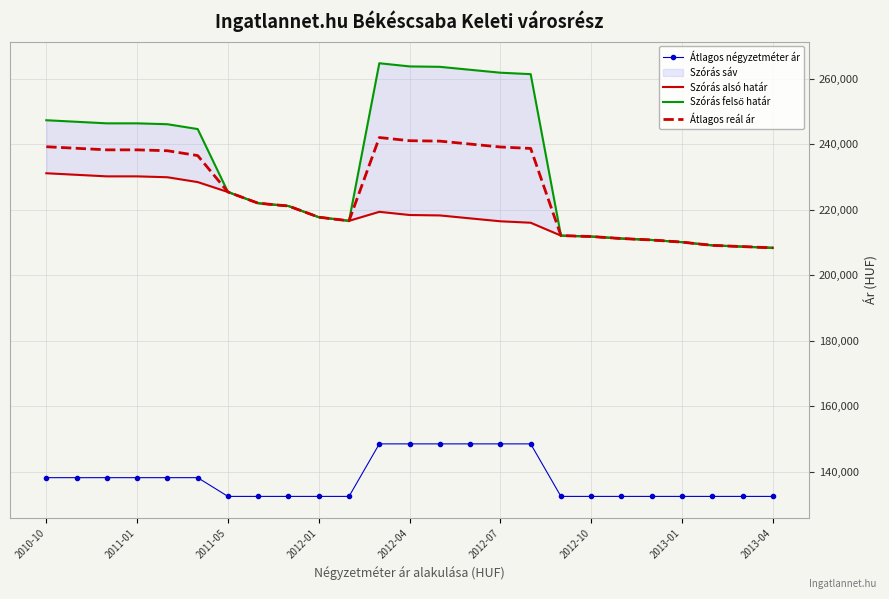

What is the difference between the second highest and minimum values in the Átlagos reál ár series?

32689